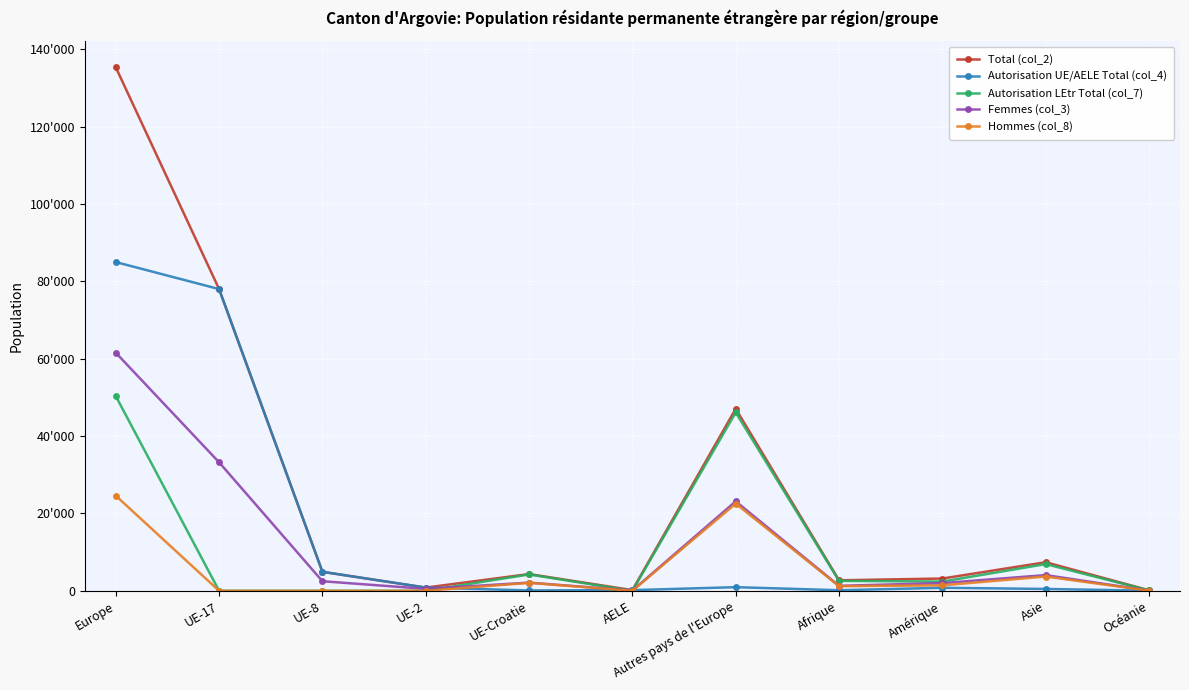

How many data points does each series have?

11